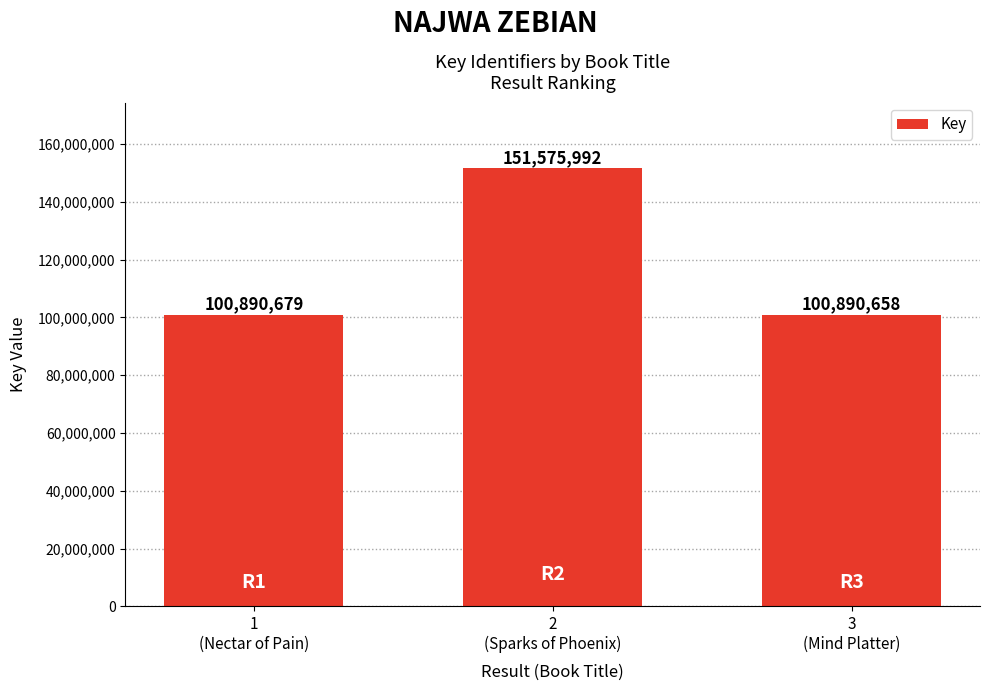

Reading left to right, what are all the values shown in this chart?

1
(Nectar of Pain)=100890679	2
(Sparks of Phoenix)=151575992	3
(Mind Platter)=100890658